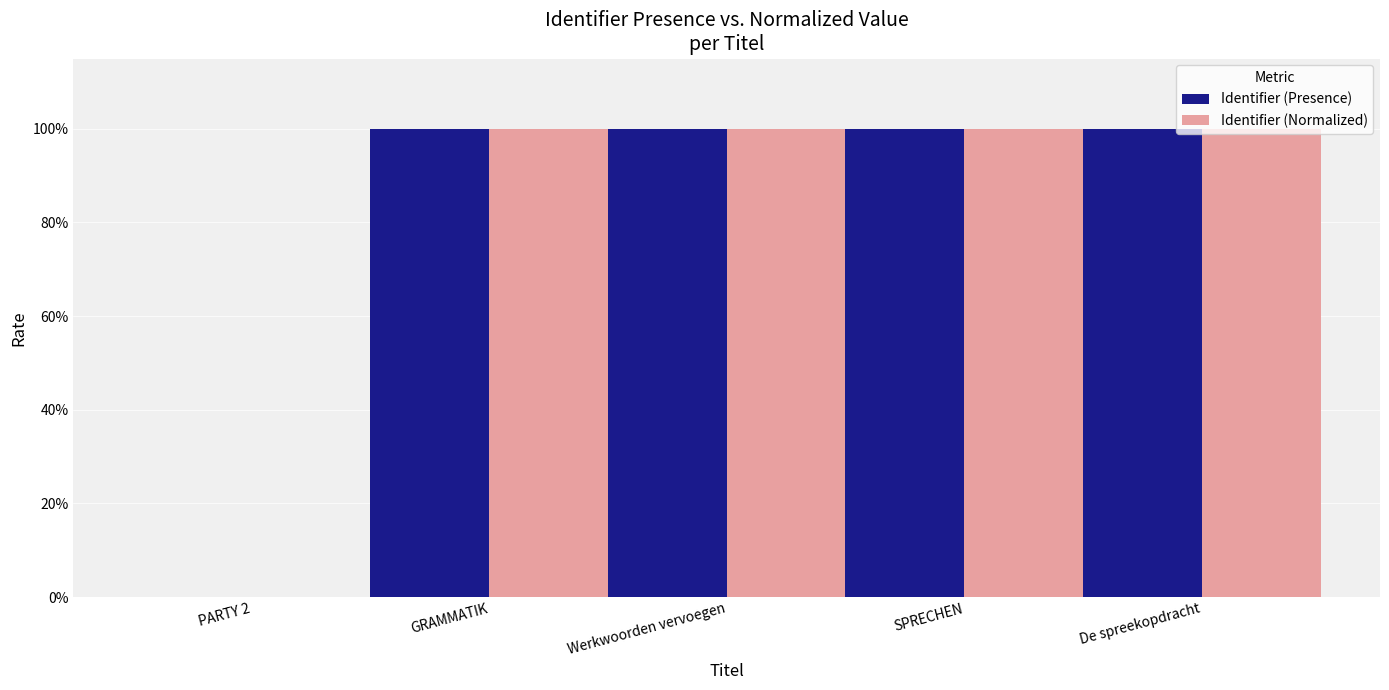

At which category does the chart reach its peak across all series?

GRAMMATIK